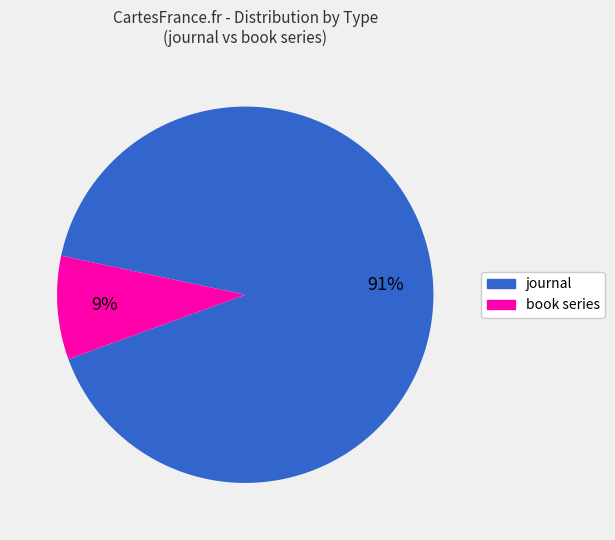

To the nearest percent, what is the average slice percentage?

50%